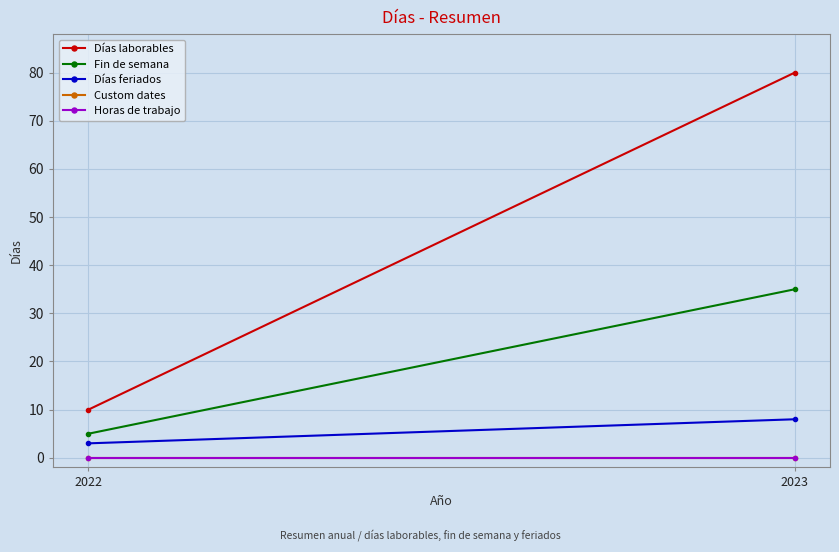

Which series has the largest total across all categories?

Días laborables